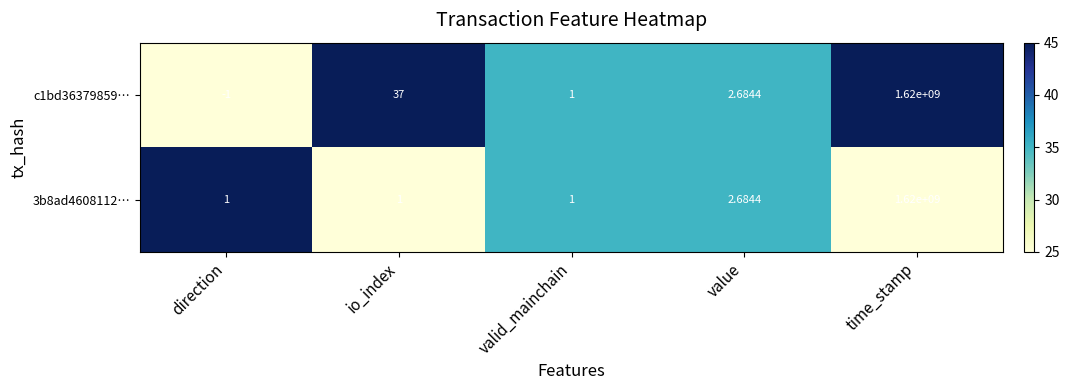

Where is 3b8ad4608112… nearest to the value 810000000?

value